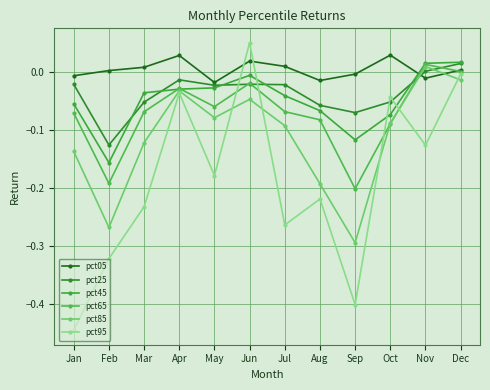

What is the average value of the pct85 series?

-0.1